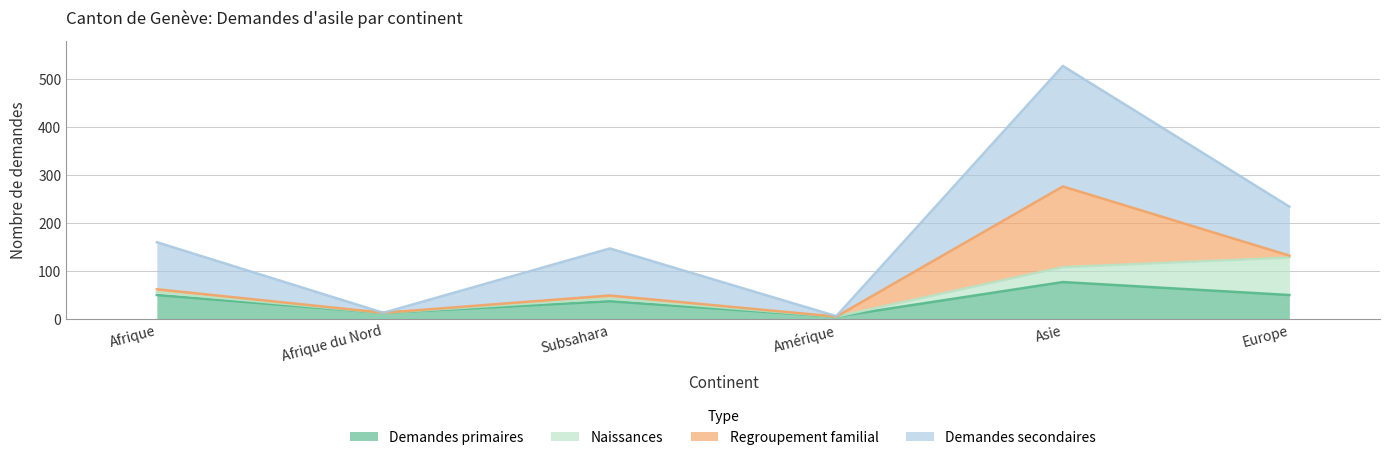

What is the average value of the Demandes primaires series?

39